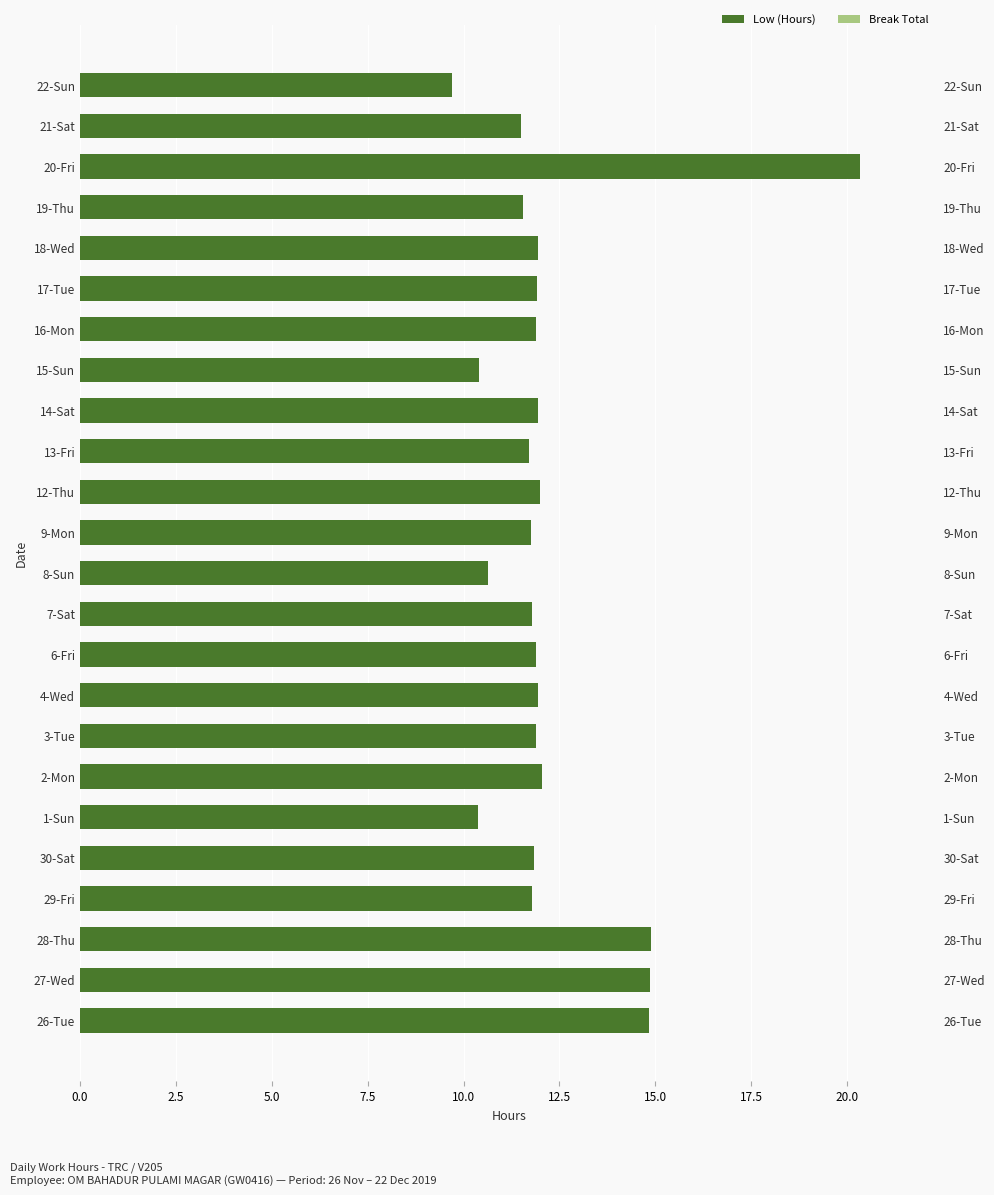

Which series contains the lowest Y value?

Break Total